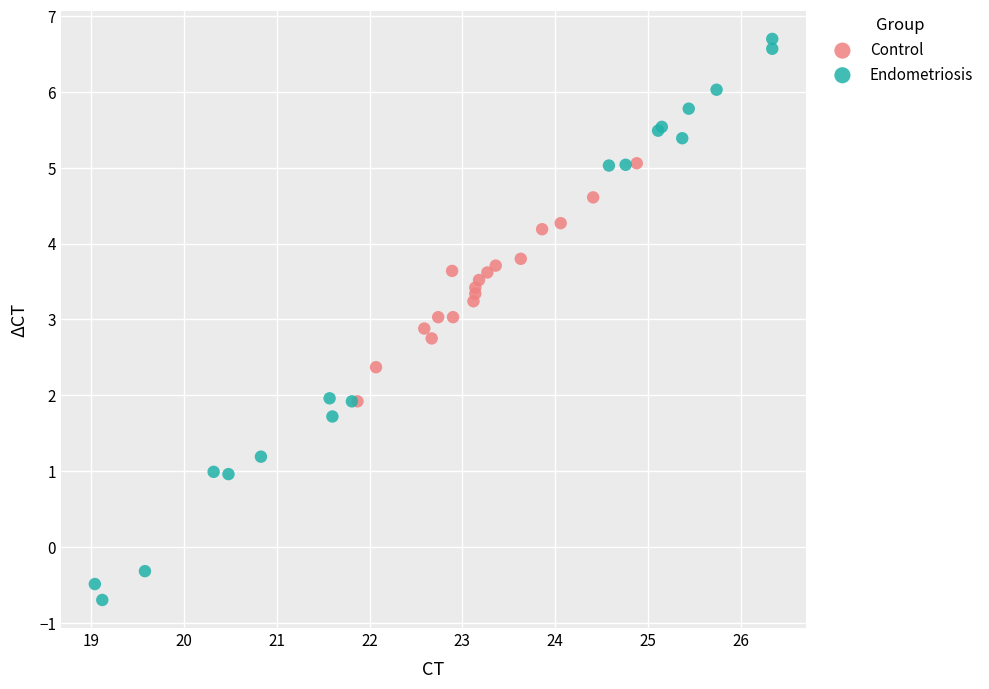

Which series has the widest spread of Y values?

Endometriosis